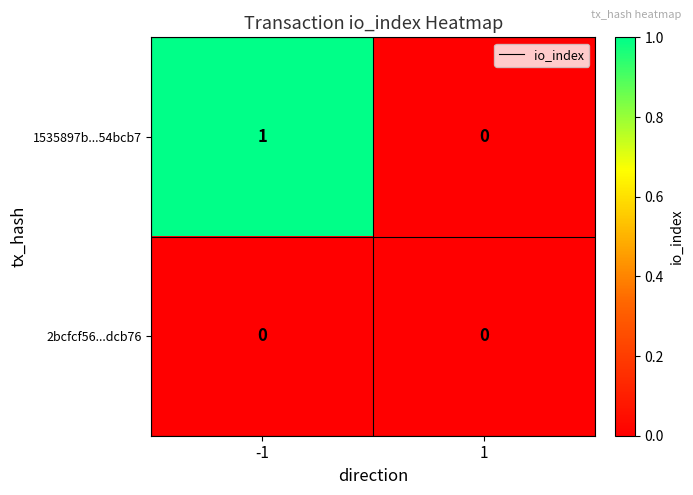

Between -1 and 1, which series saw the biggest shift?

1535897b...54bcb7